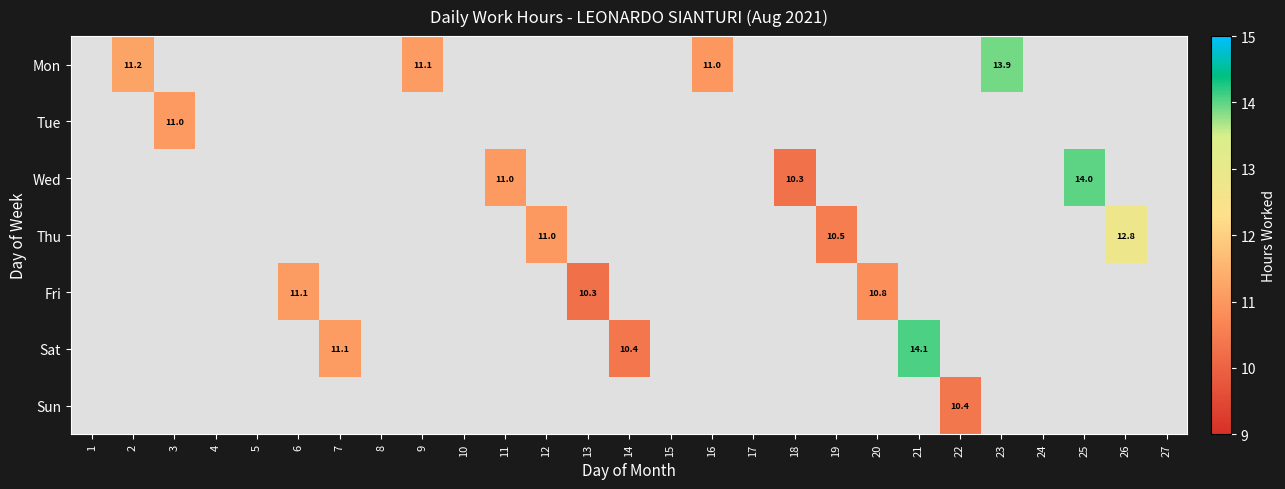

What is the difference between the maximum and second lowest values in the Tue series?

11.0